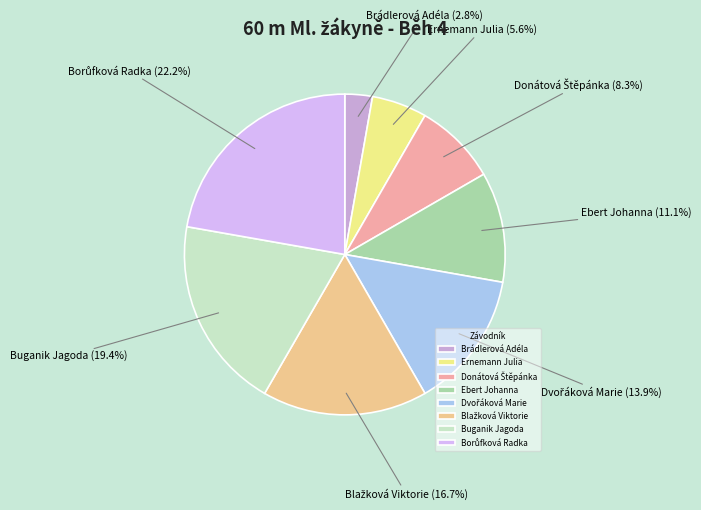

How much of the chart is everything except Ernemann Julia?

94.4%